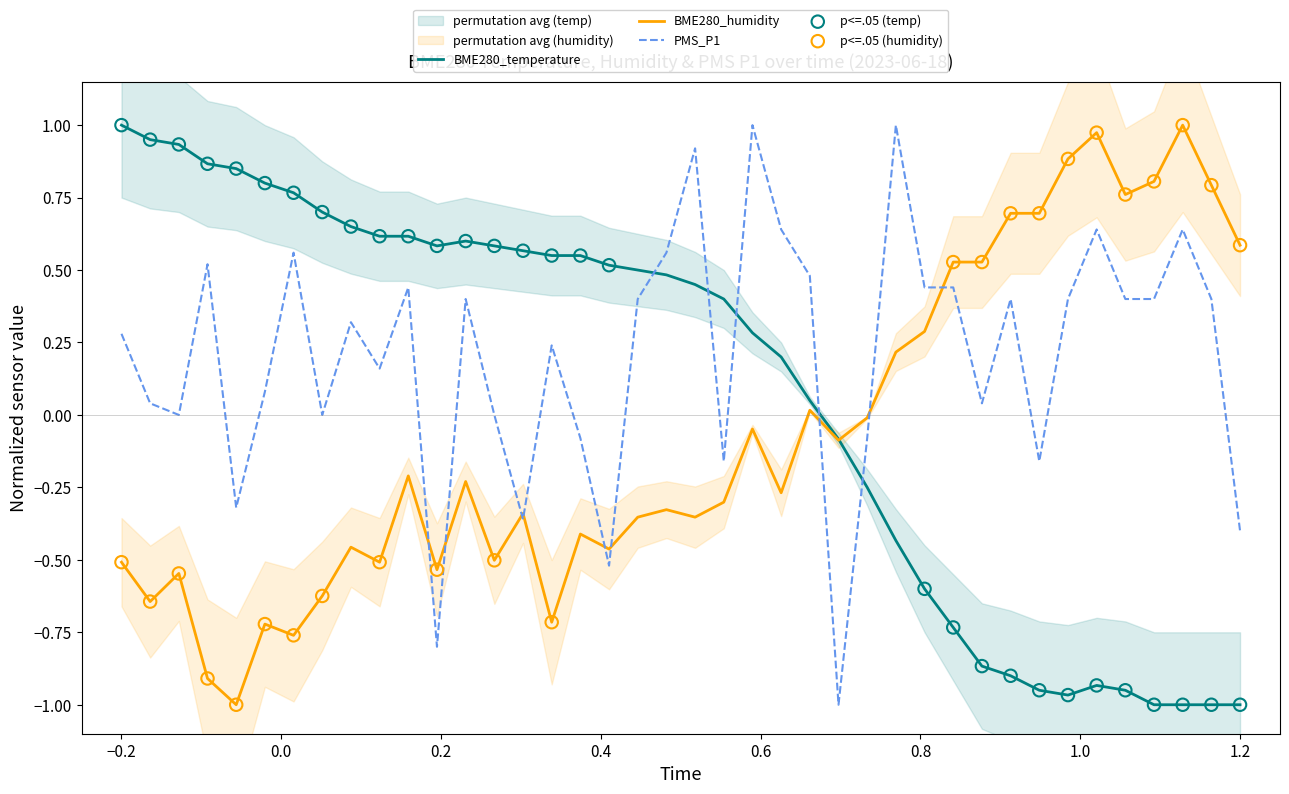

Which series has the largest total across all categories?

PMS_P1